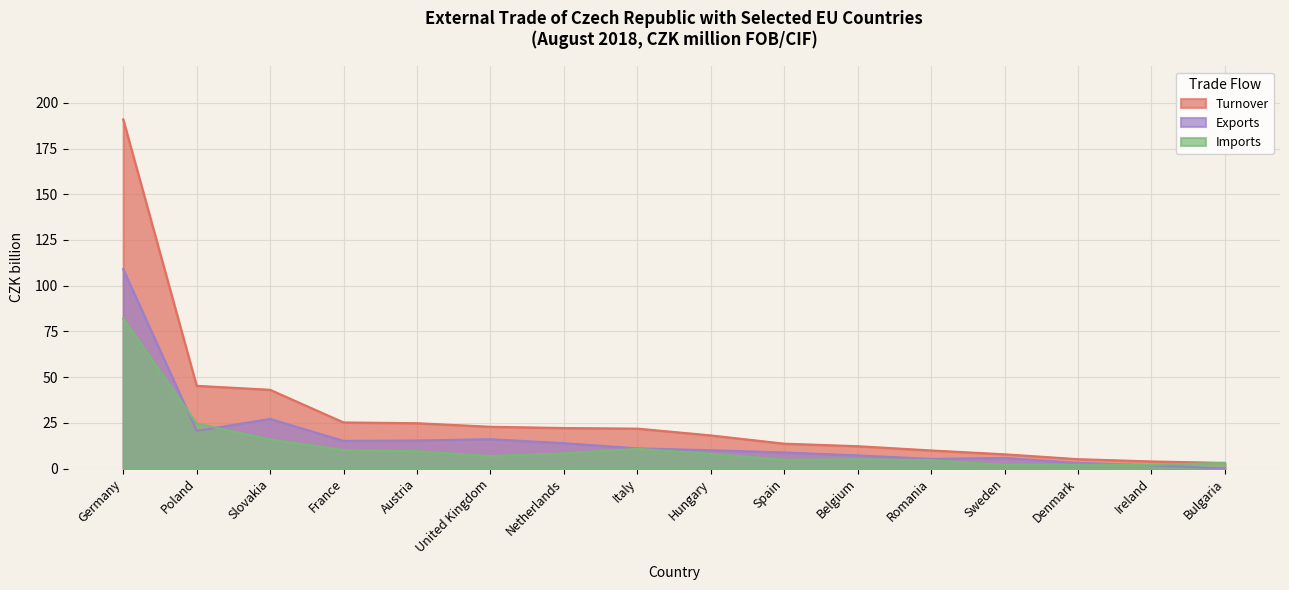

Reading right to left, list all the values displayed in this chart.

Turnover: Bulgaria=3.1	Ireland=3.9	Denmark=5.1	Sweden=7.8	Romania=9.9	Belgium=12.2	Spain=13.6	Hungary=18.1	Italy=21.8	Netherlands=22.2	United Kingdom=22.8	Austria=24.8	France=25.2	Slovakia=43.1	Poland=45.2	Germany=190.9
Exports: Bulgaria=0.0	Ireland=1.8	Denmark=3.1	Sweden=5.8	Romania=5.3	Belgium=7.2	Spain=8.8	Hungary=10.0	Italy=11.1	Netherlands=13.9	United Kingdom=16.0	Austria=15.4	France=15.1	Slovakia=27.1	Poland=20.6	Germany=109.0
Imports: Bulgaria=3.1	Ireland=2.1	Denmark=2.0	Sweden=2.0	Romania=4.6	Belgium=5.0	Spain=4.8	Hungary=8.1	Italy=10.8	Netherlands=8.3	United Kingdom=6.8	Austria=9.4	France=10.1	Slovakia=15.9	Poland=24.6	Germany=81.9